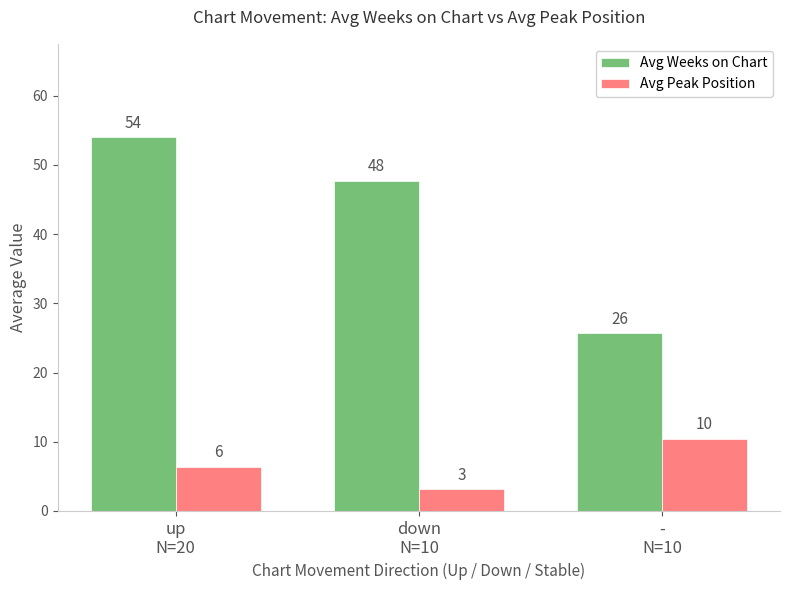

At which label does Avg Peak Position reach its minimum?

down
N=10